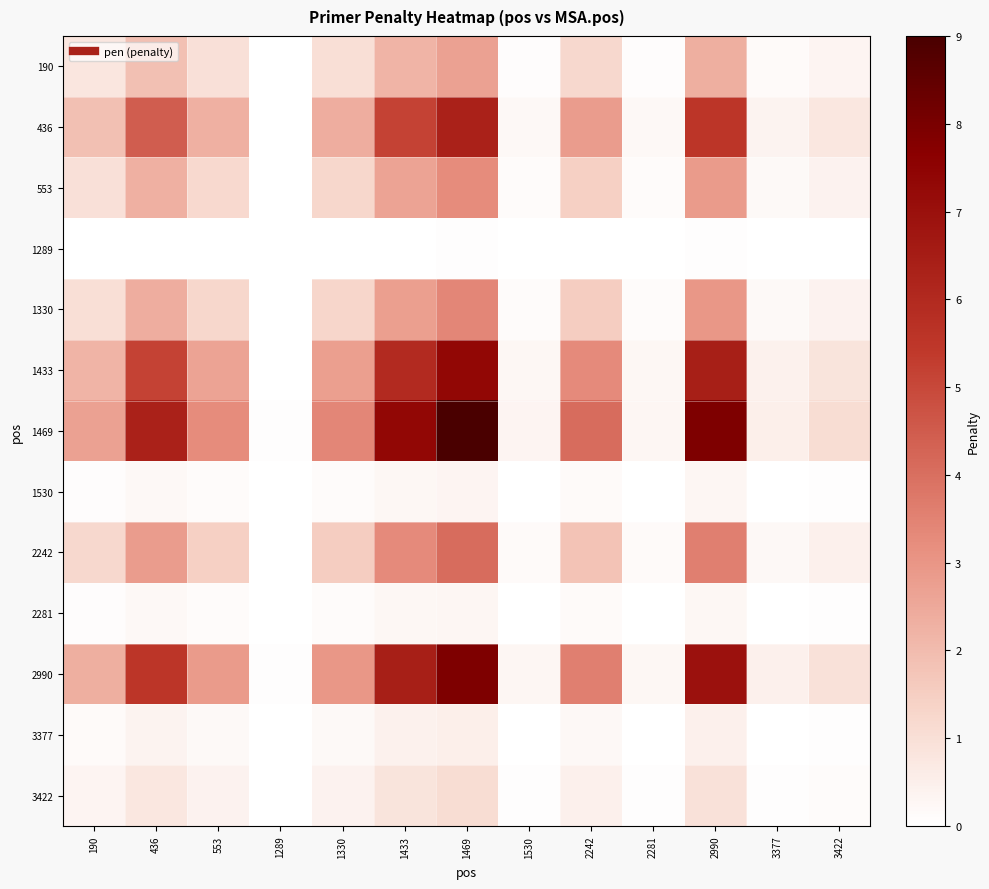

What is the total value across all series at 2990?

40.6